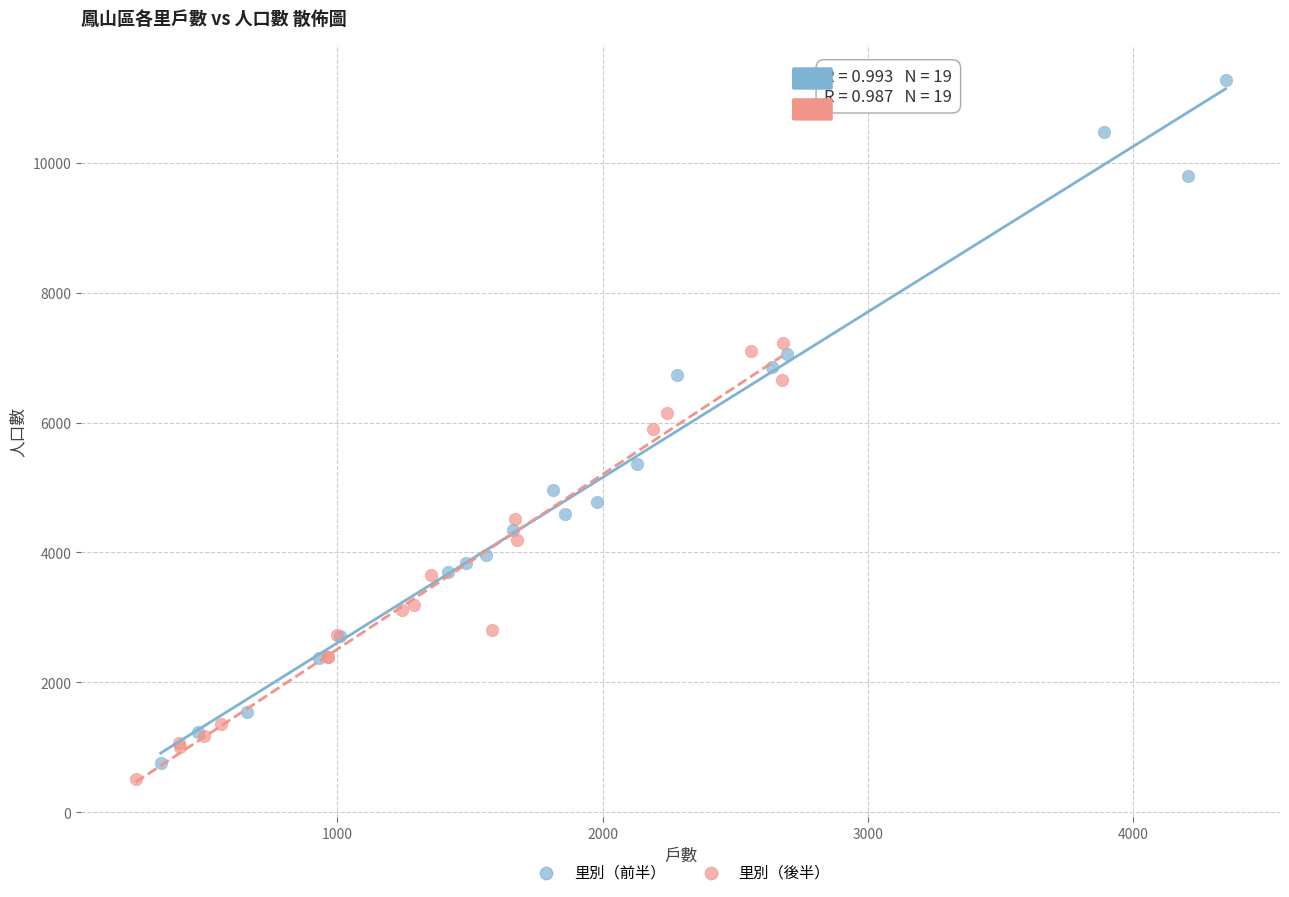

Which series has the widest spread of Y values?

里別（前半）